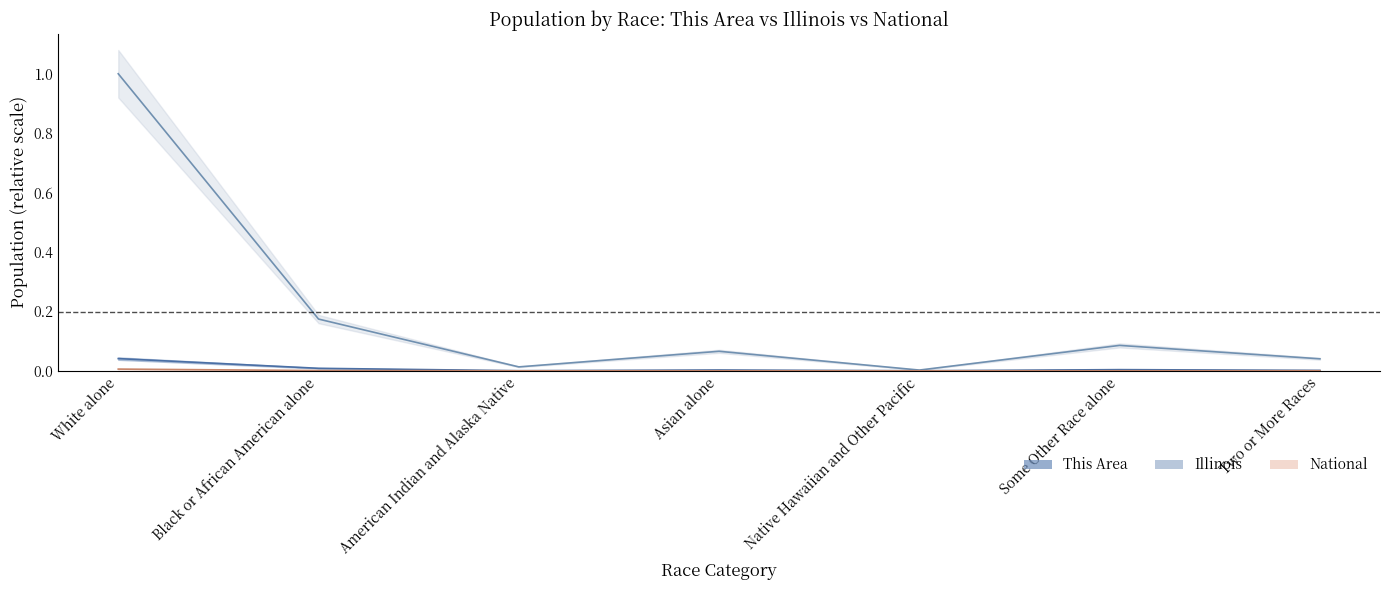

How many lines are shown in the chart?

3